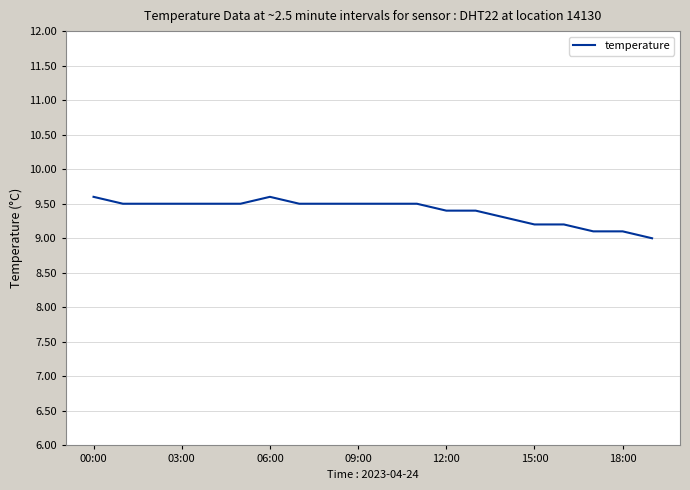

What is the greatest value displayed?

9.6